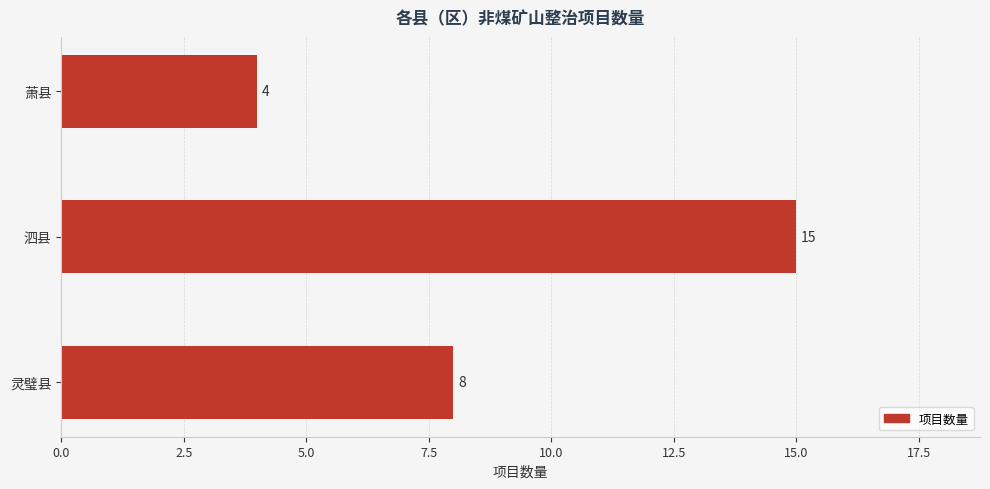

What is the average value?

9